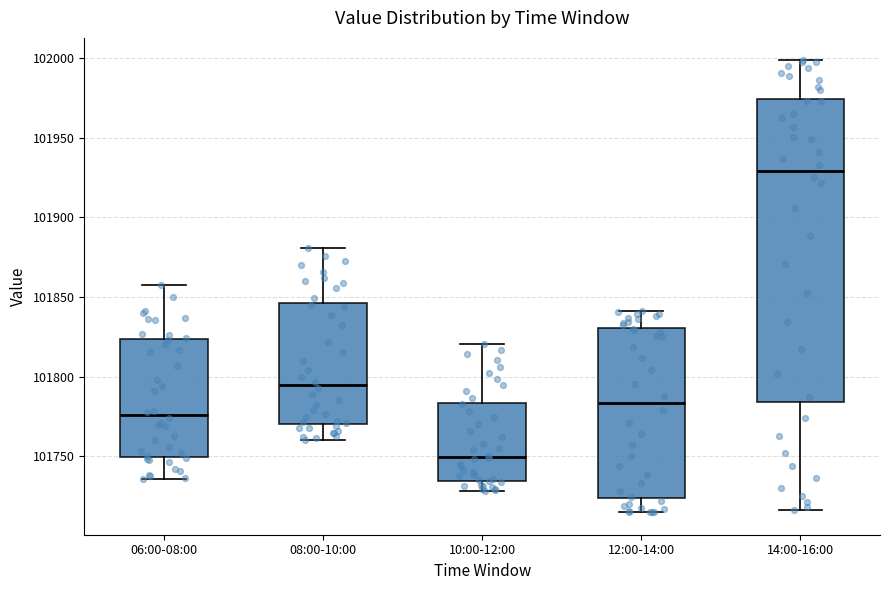

Reading left to right, transcribe this box plot: for each box, give where its median line is, the range the box spans, and where its two whiskers end, as read against the y-axis. The values are not printed on the chart, so give them approximately, as read against the axis.

06:00-08:00: median 101775, box 101750 to 101825, whiskers 101735 to 101855
08:00-10:00: median 101795, box 101770 to 101845, whiskers 101760 to 101880
10:00-12:00: median 101750, box 101735 to 101785, whiskers 101730 to 101820
12:00-14:00: median 101785, box 101725 to 101830, whiskers 101715 to 101840
14:00-16:00: median 101930, box 101785 to 101975, whiskers 101715 to 102000